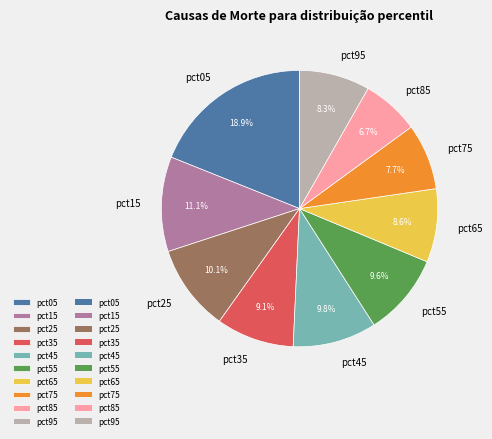

Which has a higher value, pct85 or pct45?

pct45